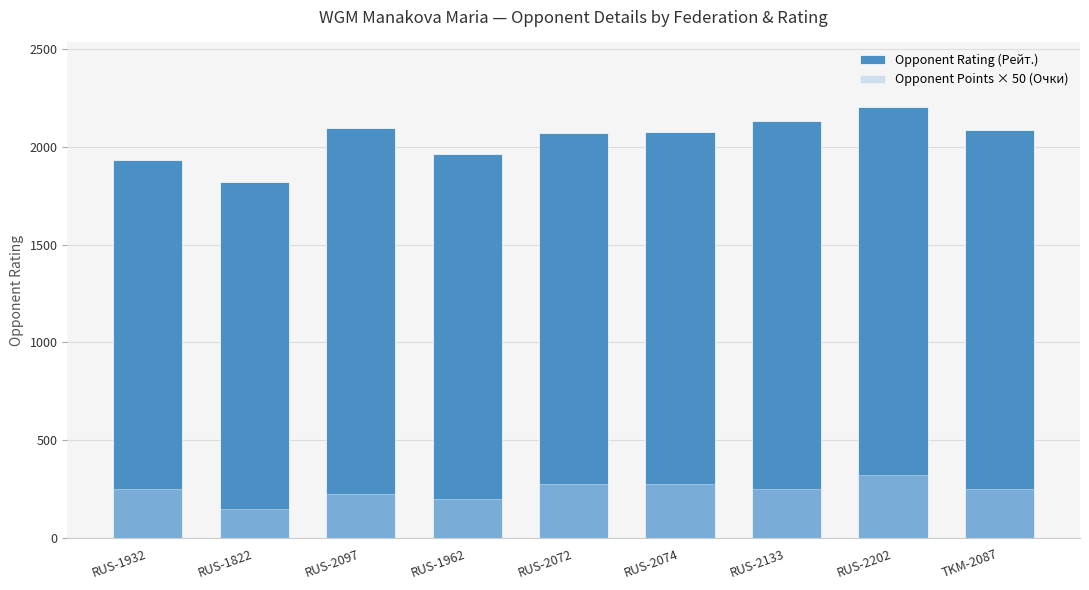

Between RUS-1932 and RUS-1962, which is larger?

RUS-1962